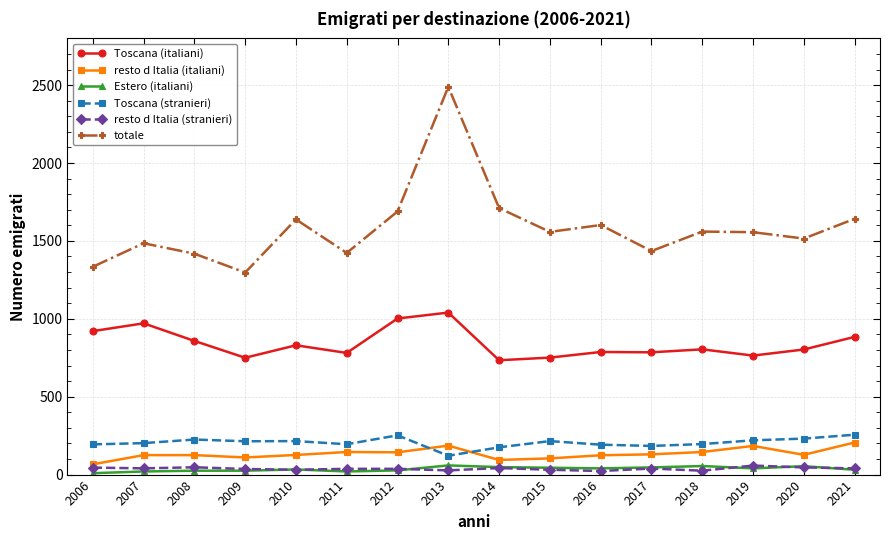

What is the maximum value for totale?

2489